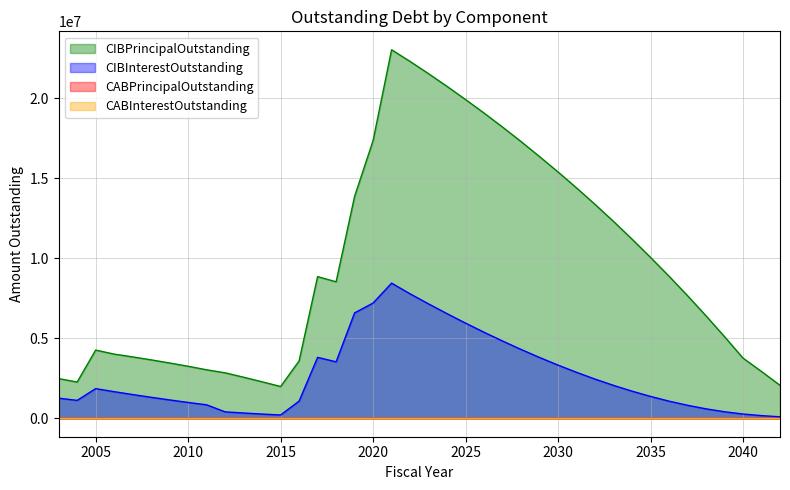

Reading left to right, extract all data points from this chart.

CIBPrincipalOutstanding: 2003=2480000.0	2004=2265000.0	2005=4260000.0	2006=4010000.0	2007=3835000.0	2008=3650000.0	2009=3455000.0	2010=3250000.0	2011=3030000.0	2012=2840000.0	2013=2565000.0	2014=2280000.0	2015=1985000.0	2016=3585000.0	2017=8850000.0	2018=8525000.0	2019=13860000.0	2020=17350000.0	2021=23020000.0	2022=22290000.0	2023=21525000.0	2024=20730000.0	2025=19910000.0	2026=19065000.0	2027=18190000.0	2028=17285000.0	2029=16345000.0	2030=15385000.0	2031=14390000.0	2032=13360000.0	2033=12295000.0	2034=11190000.0	2035=10050000.0	2036=8875000.0	2037=7660000.0	2038=6400000.0	2039=5100000.0	2040=3760000.0	2041=2925000.0	2042=2060000.0
CIBInterestOutstanding: 2003=1258645.0	2004=1118807.5	2005=1853257.5	2006=1663320.0	2007=1484070.0	2008=1311820.0	2009=1146982.5	2010=990140.0	2011=841760.0	2012=403025.0	2013=330450.0	2014=265400.0	2015=206050.0	2016=1074731.4	2017=3806181.5	2018=3528144.0	2019=6583856.5	2020=7198769.2	2021=8442835.9	2022=7775019.2	2023=7145719.1	2024=6535344.1	2025=5944806.5	2026=5374819.0	2027=4826625.2	2028=4301000.2	2029=3798987.7	2030=3322125.2	2031=2871537.6	2032=2448581.4	2033=2055875.1	2034=1694493.9	2035=1366012.6	2036=1071518.8	2037=812675.1	2038=590881.3	2039=408456.3	2040=266737.5	2041=167781.3	2042=92768.8